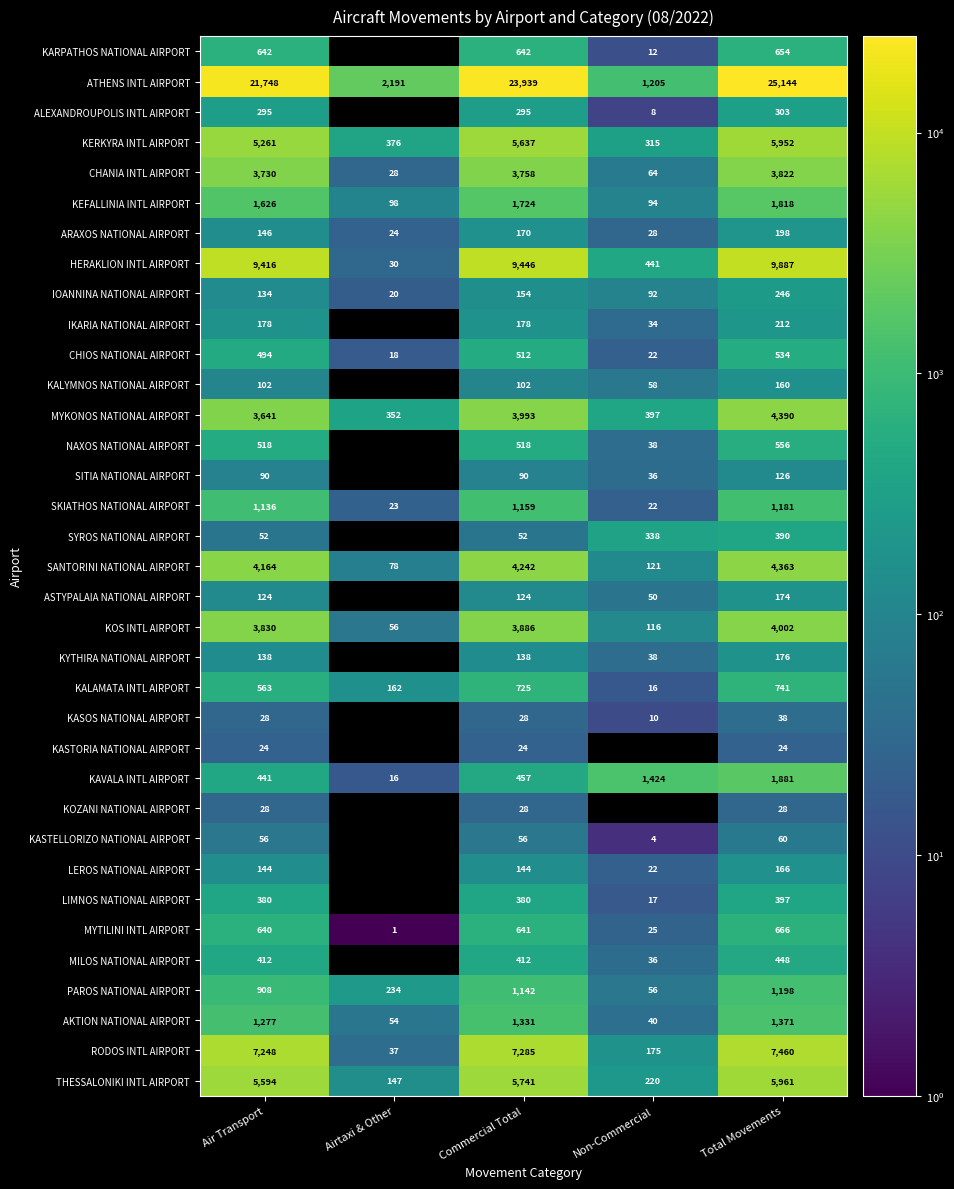

What is the minimum value shown in the chart?

1.0